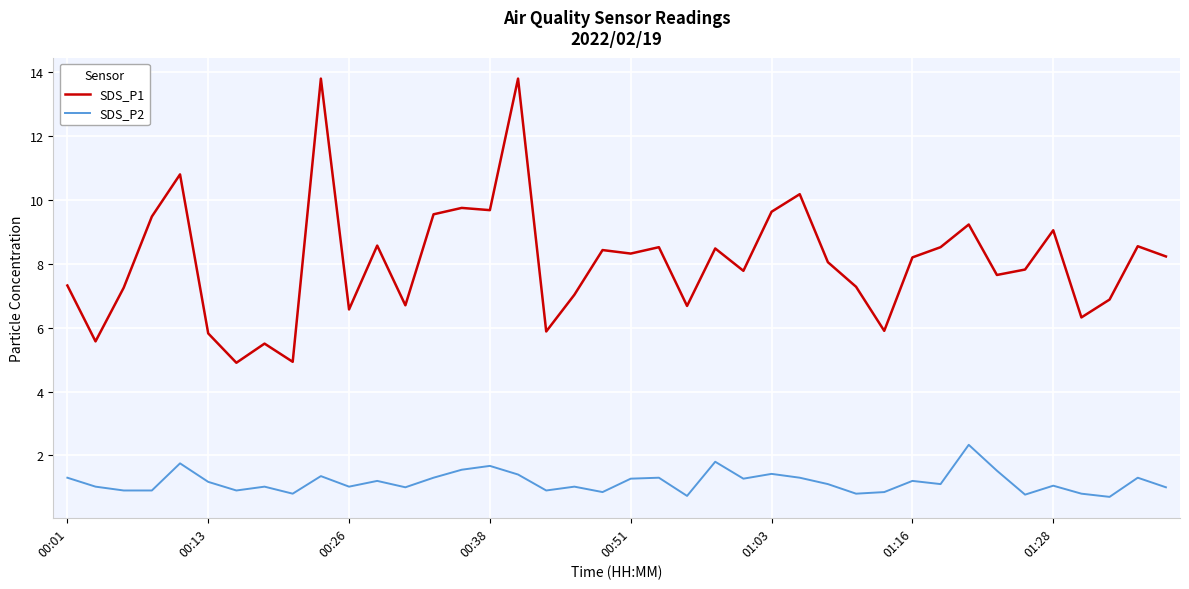

Rank the series by their average value, from highest to lowest.

SDS_P1, SDS_P2